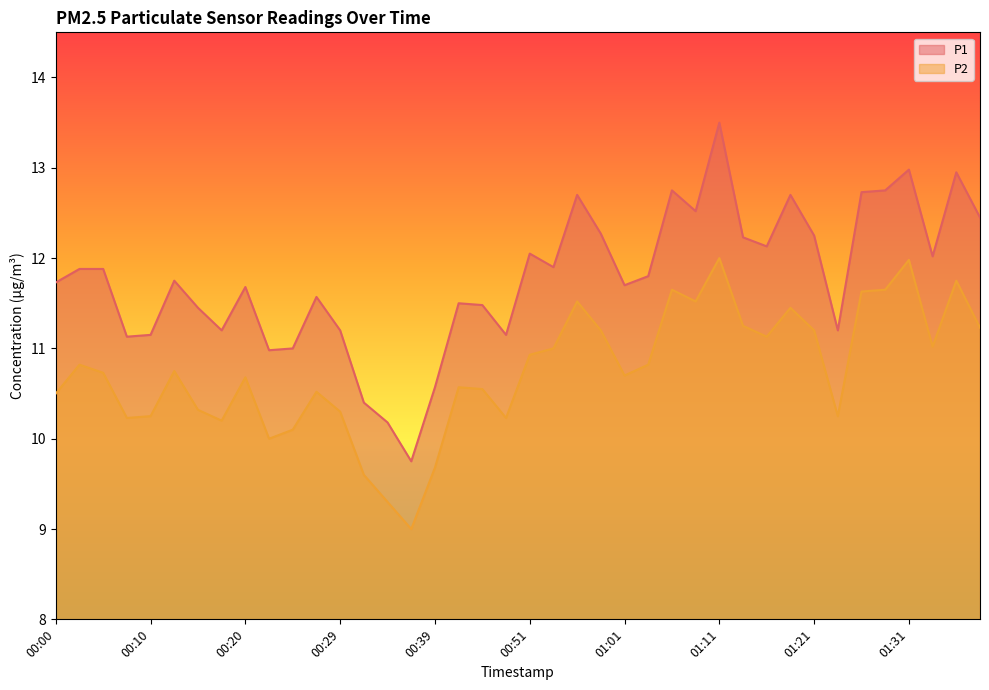

How many categories are shown in the chart?

40